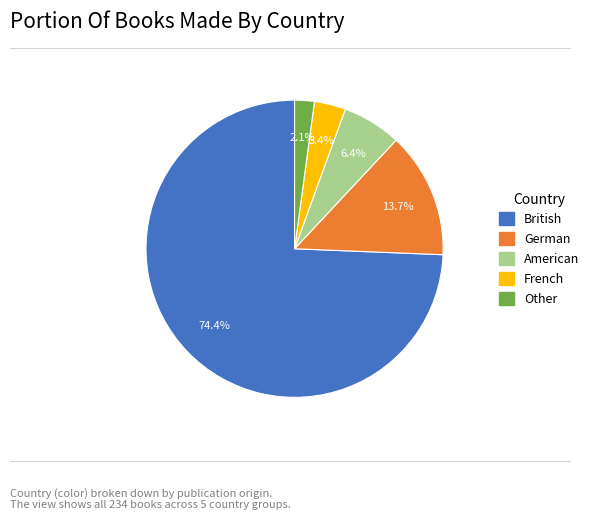

Does German represent more than half of the total?

No